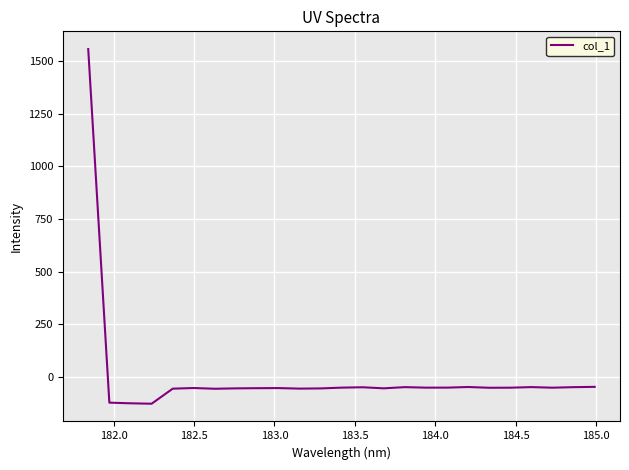

What is the difference between the maximum and minimum values?

1682.5